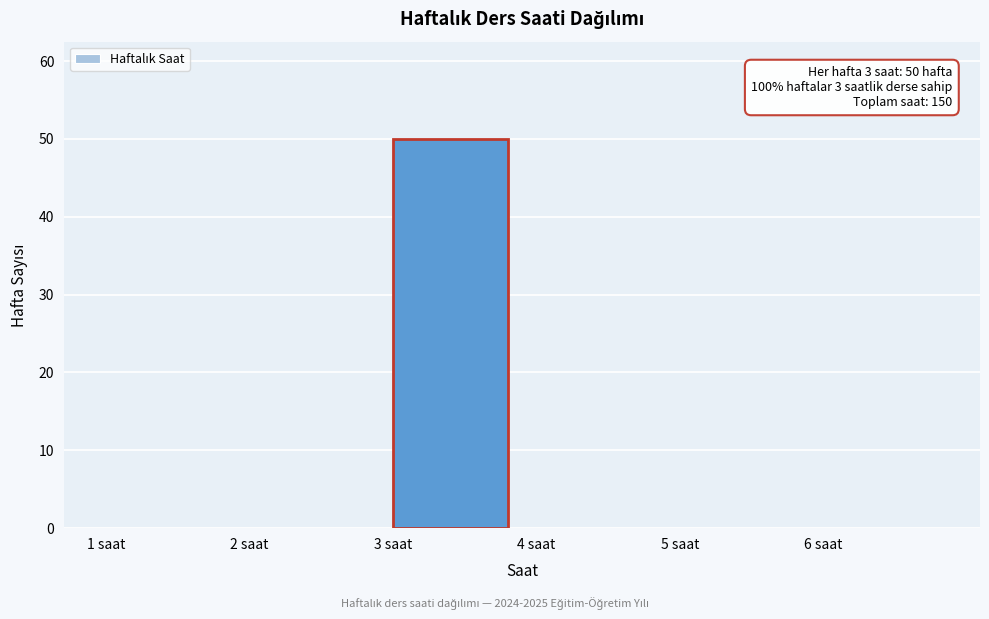

Which range on the x-axis has the tallest bar?

3 to 4